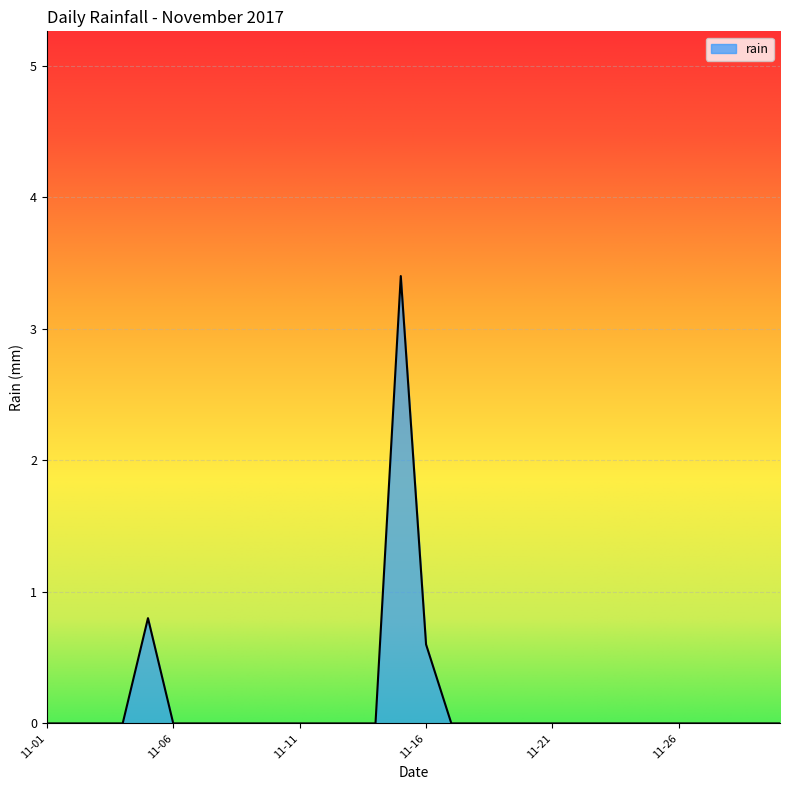

What is the difference between the maximum and minimum values?

3.4